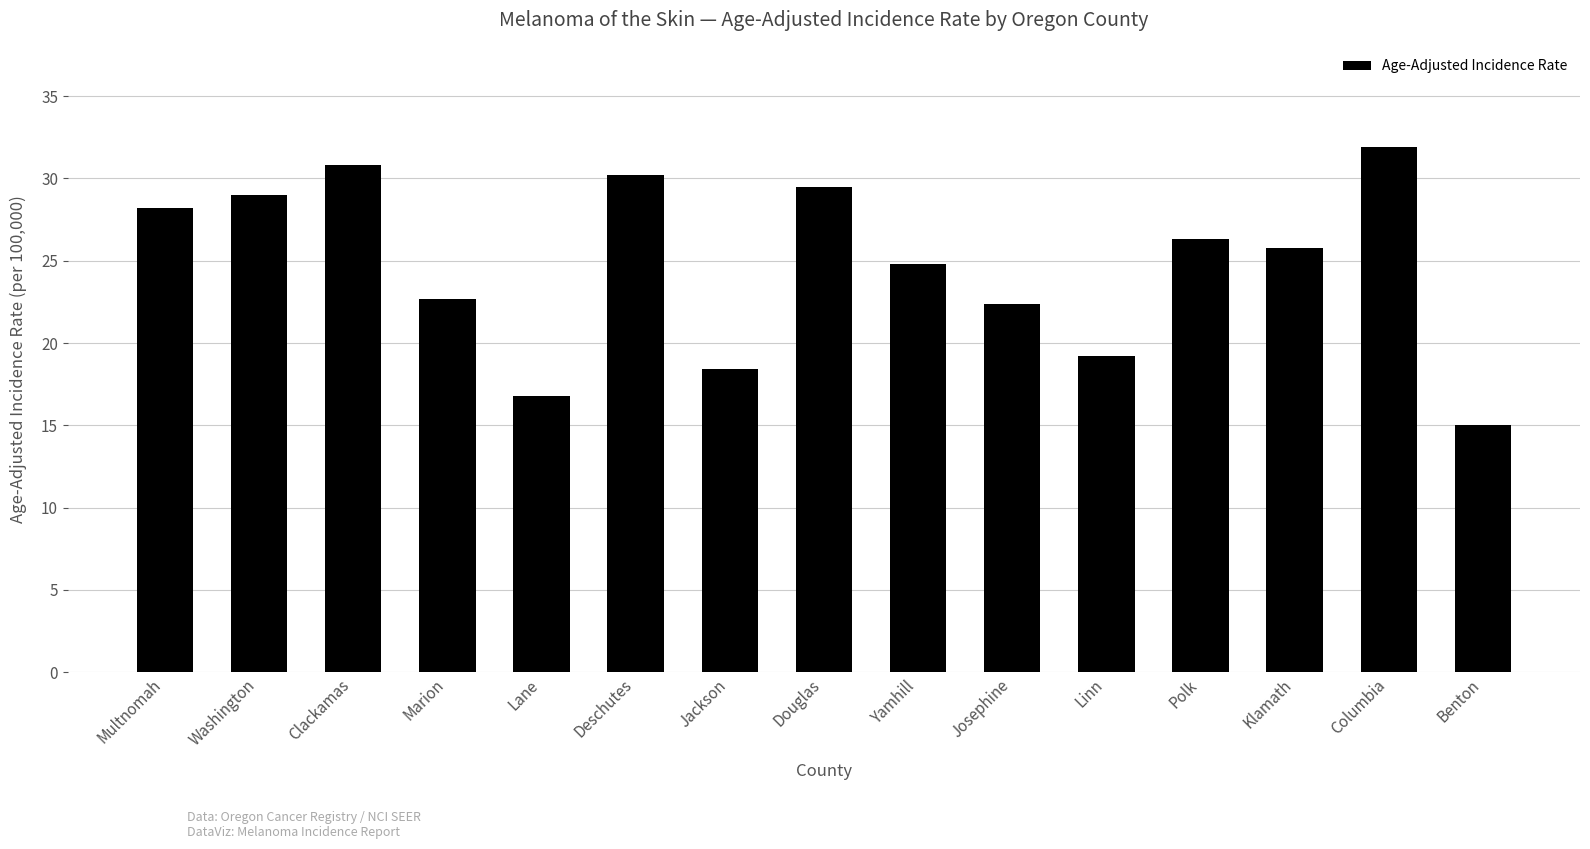

True or false: the data shows 41.1 at Clackamas.

False